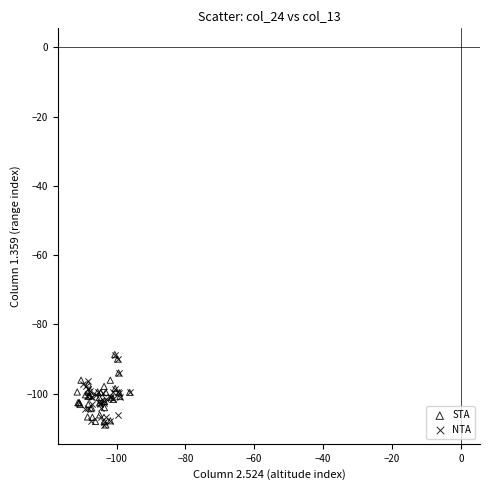

What are all the series names shown in the legend?

STA, NTA